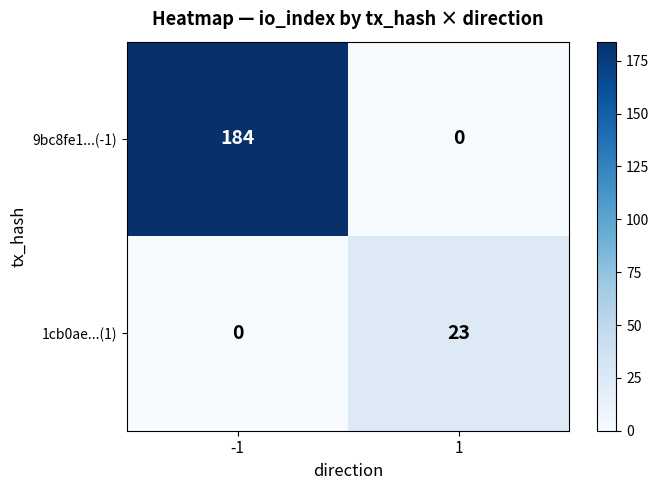

What is the sum of the 1cb0ae...(1) values at -1 and 1?

23